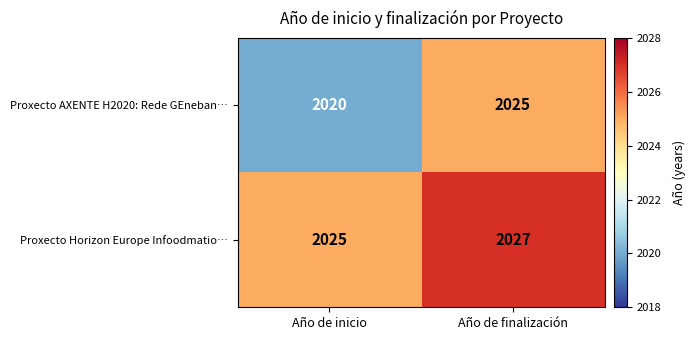

At which category is the sum across all series the highest?

Año de finalización